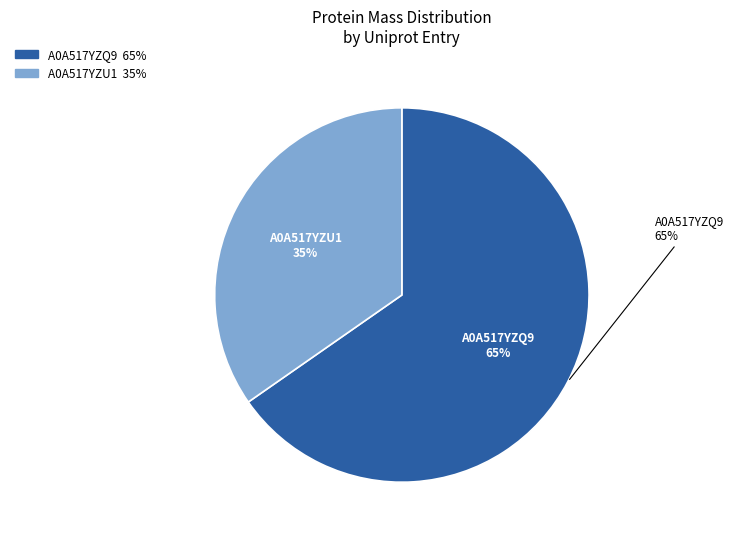

Count the number of slices in the pie.

2